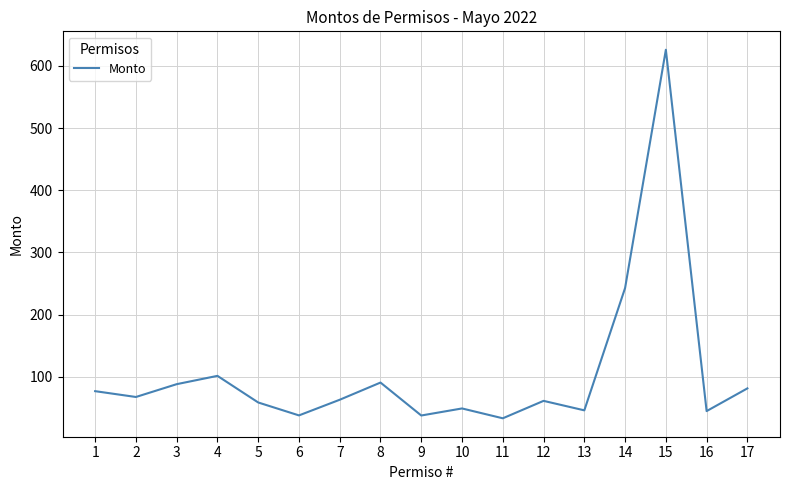

What is the difference between the maximum and minimum values?

592.5